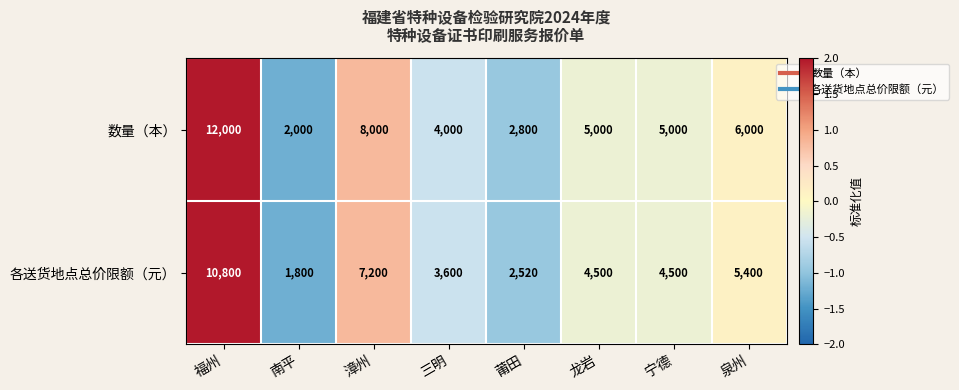

At how many categories does at least one series exceed 5596?

3